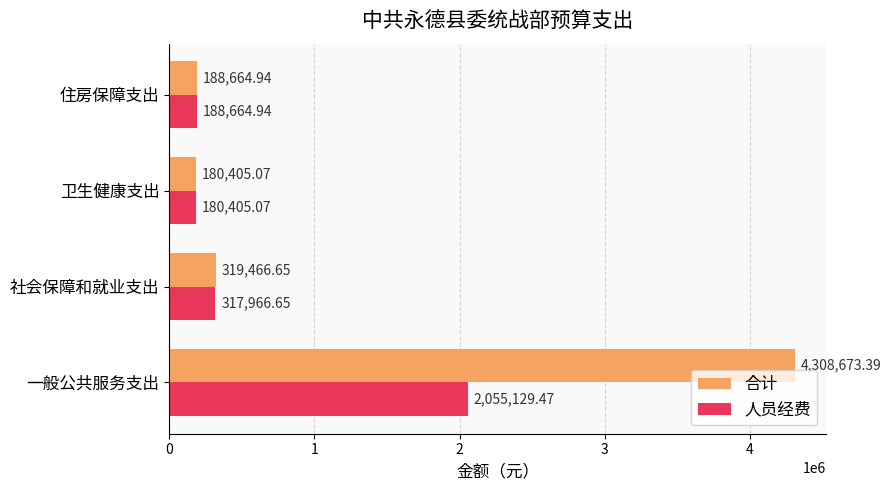

At which category does the chart reach its minimum across all series?

卫生健康支出